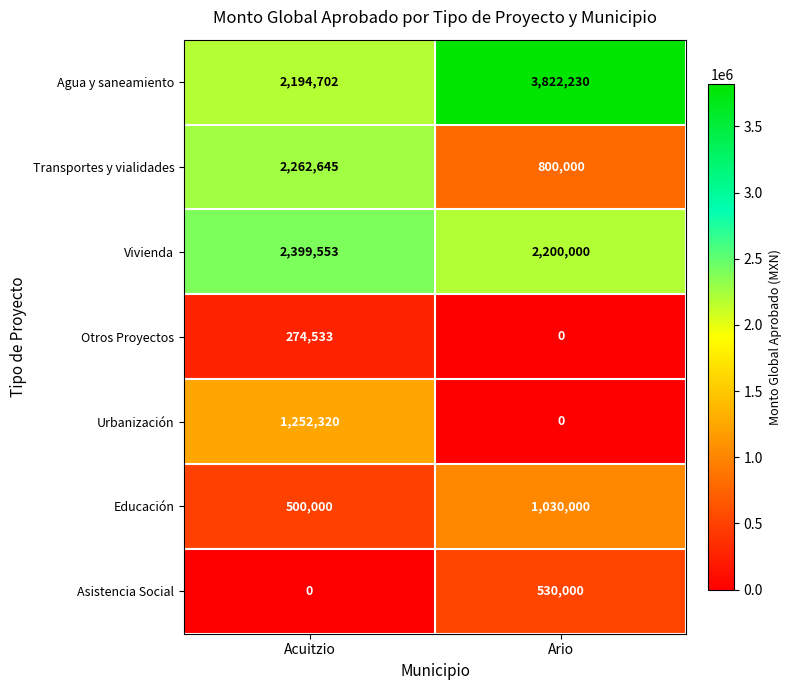

What is the sum of all Transportes y vialidades values?

3062645